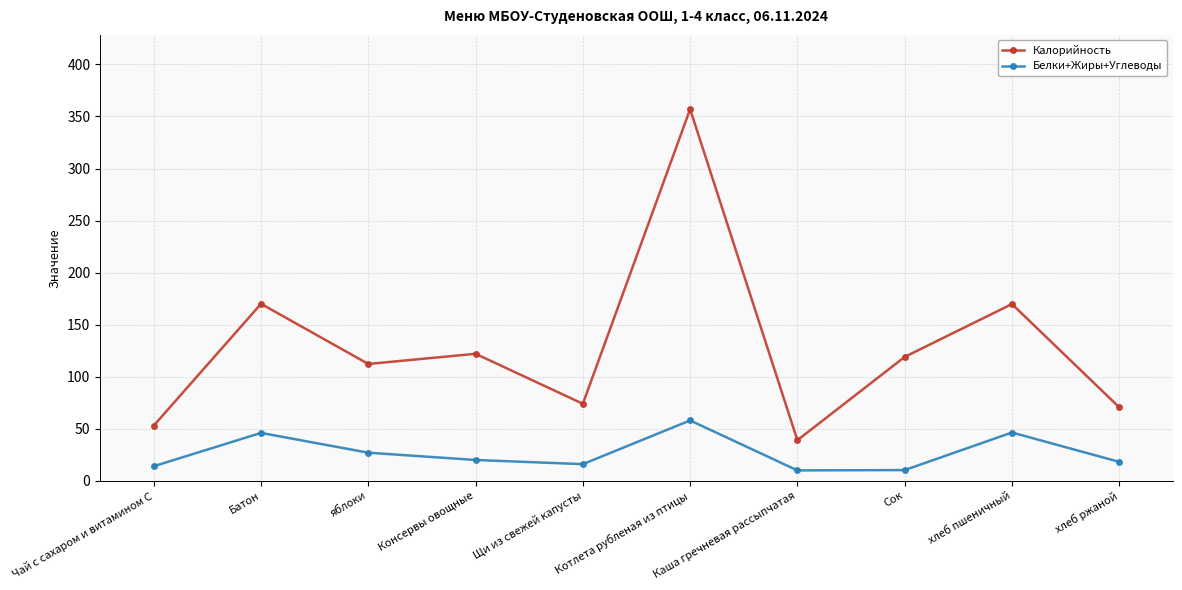

In Калорийность, how many points are higher than both neighbors (excluding endpoints)?

4